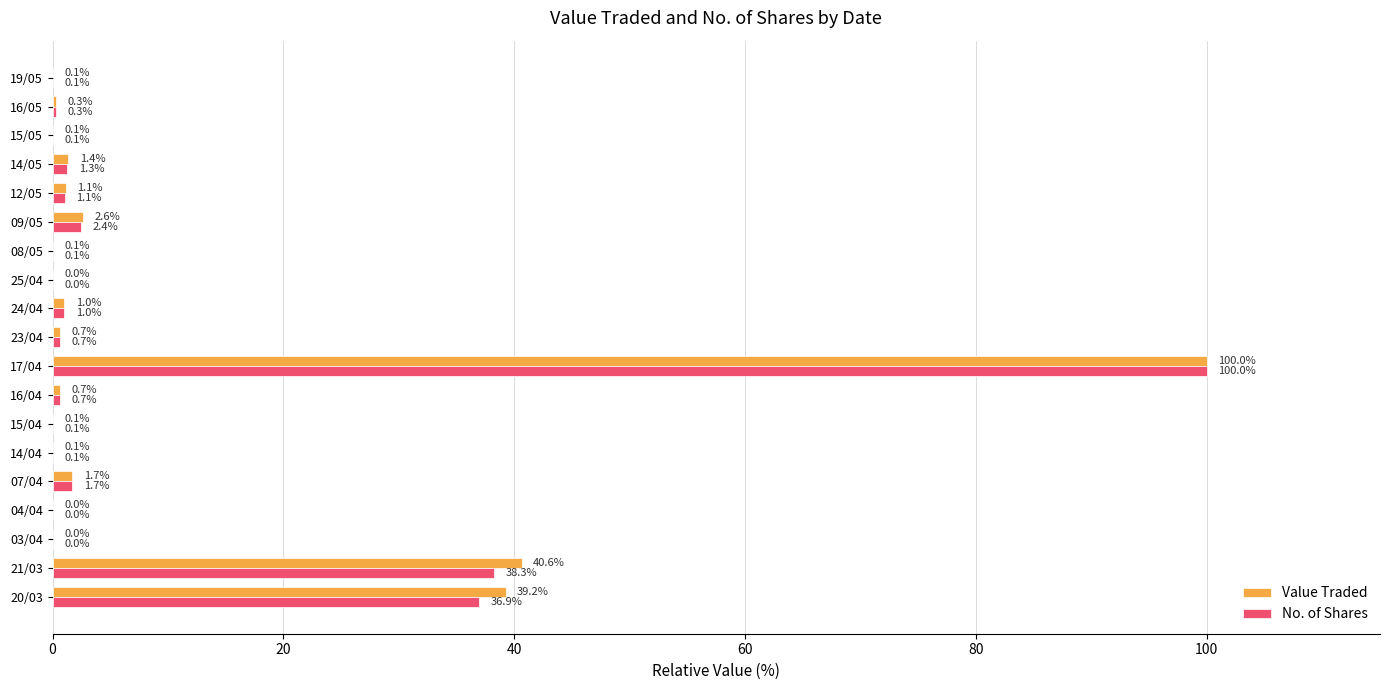

Which series has the largest total across all categories?

Value Traded